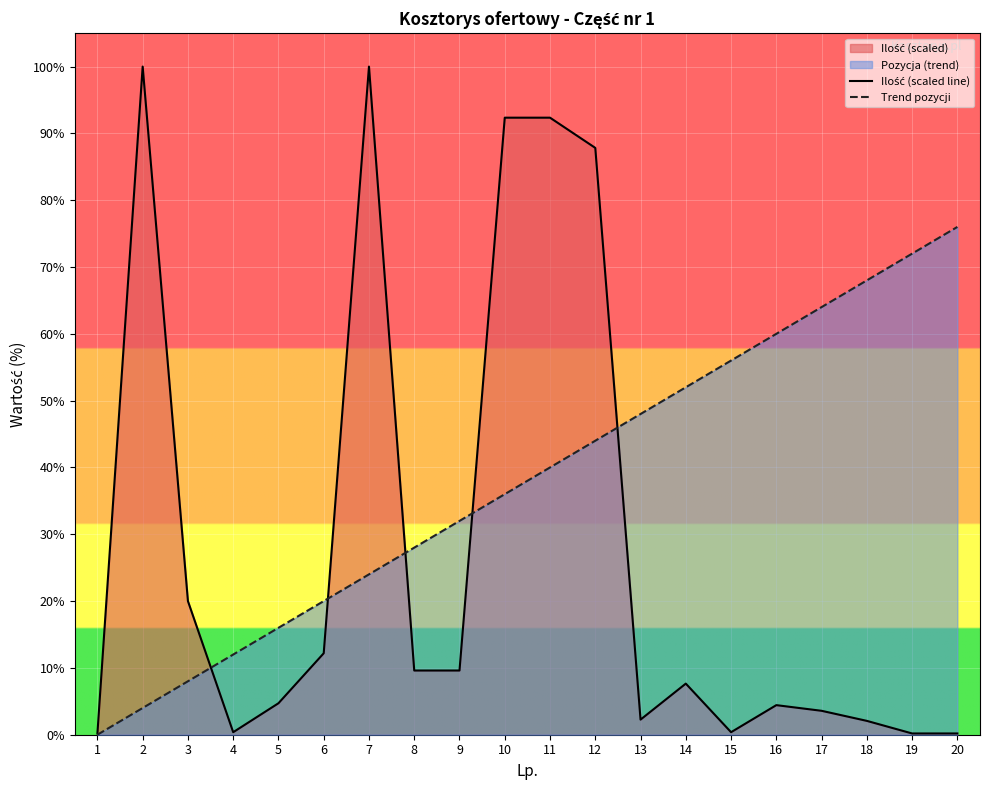

True or false: Trend pozycji has a value of 18.7 at 10.

False